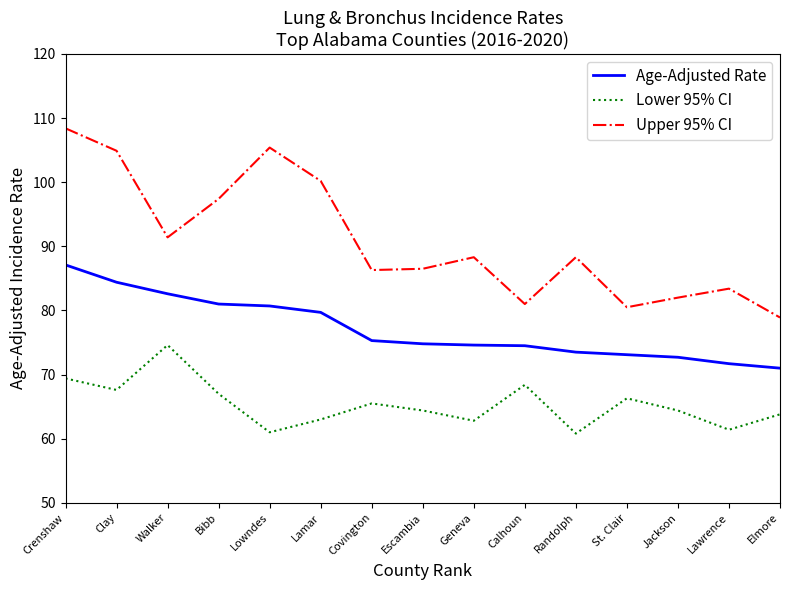

Is the value of Lower 95% CI at Bibb greater than the value of Upper 95% CI at Jackson?

No